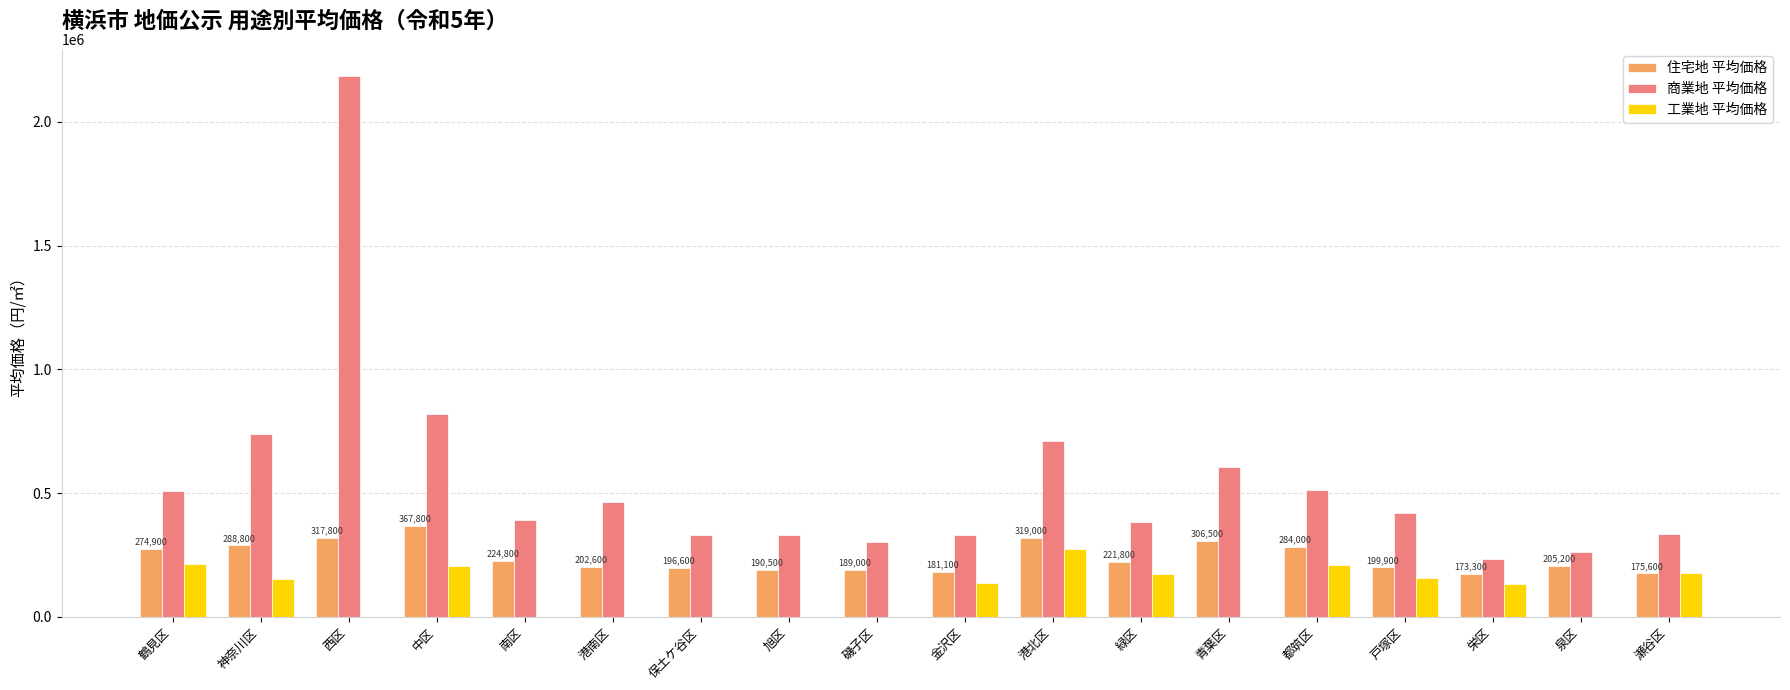

Where is 商業地 平均価格 nearest to the value 1209400?

中区